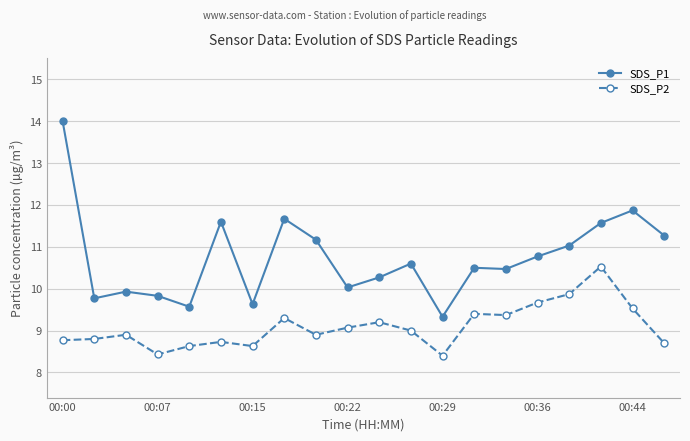

Reading right to left, transcribe all the data shown in this chart.

SDS_P1: 11.3	11.9	11.6	11.0	10.8	10.5	10.5	9.3	10.6	10.3	10.0	11.2	11.7	9.6	11.6	9.6	9.8	9.9	9.8	14.0
SDS_P2: 8.7	9.5	10.5	9.9	9.7	9.4	9.4	8.4	9.0	9.2	9.1	8.9	9.3	8.6	8.7	8.6	8.4	8.9	8.8	8.8